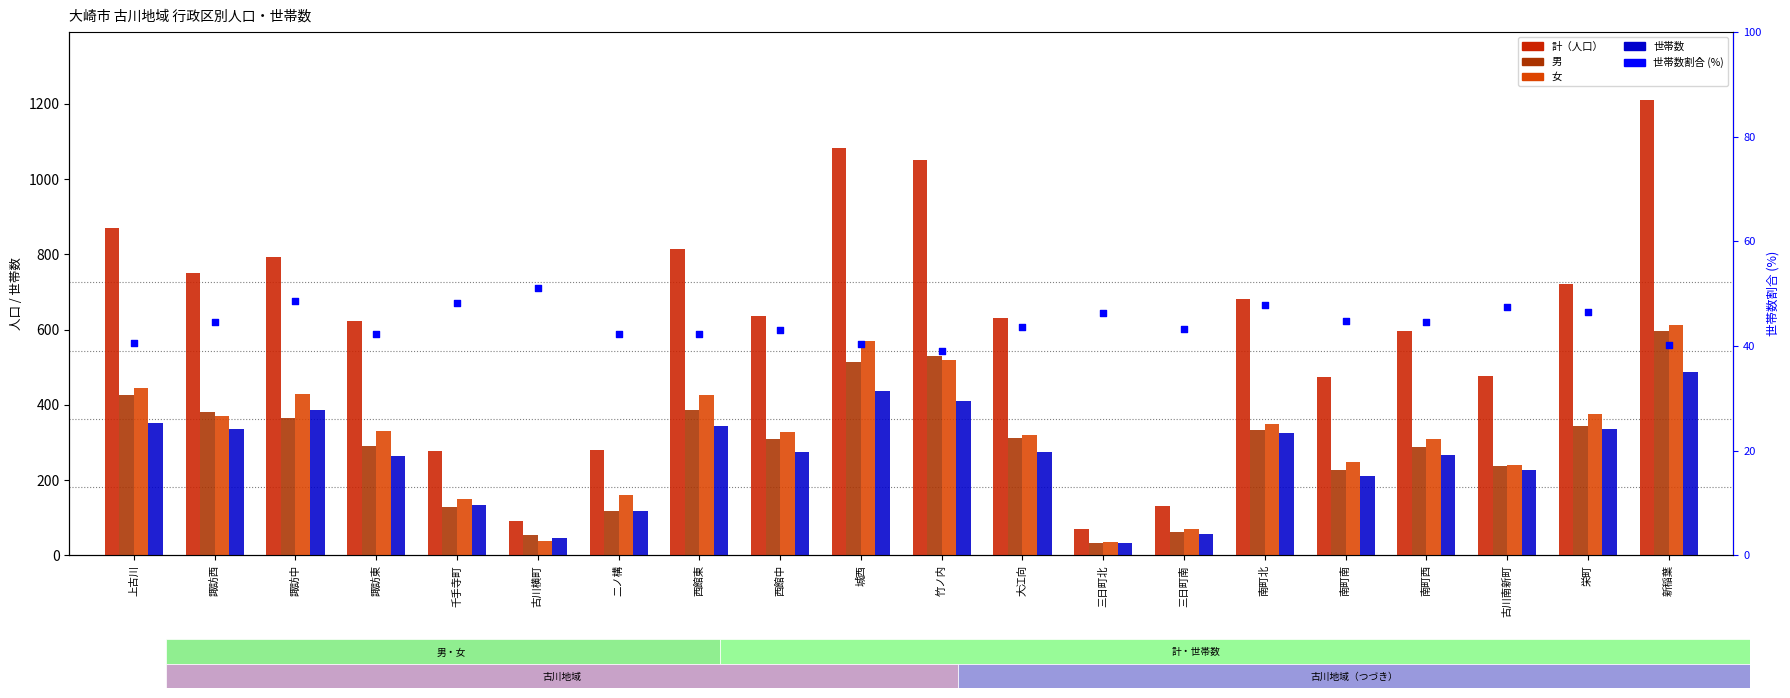

Which series reaches the minimum Y coordinate?

世帯数